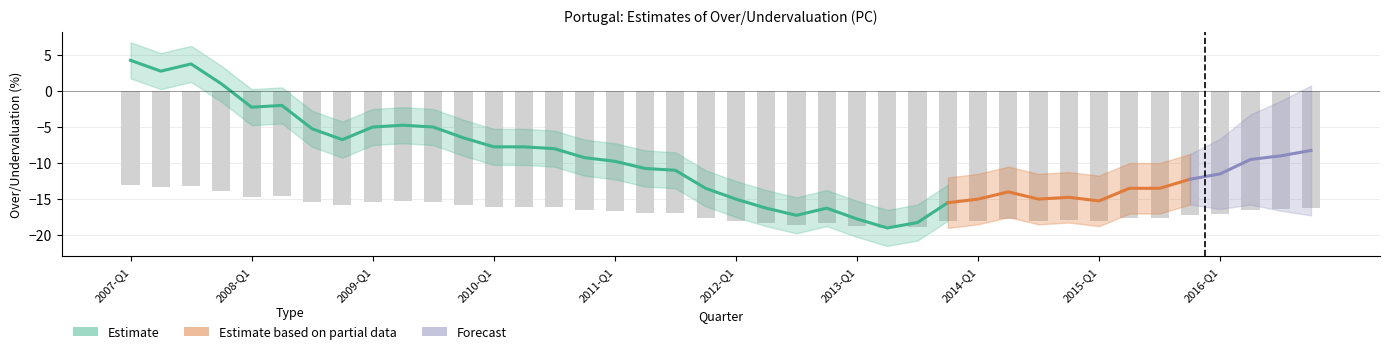

What is the change in value from 2009-Q4 to 2013-Q1?

-2.9